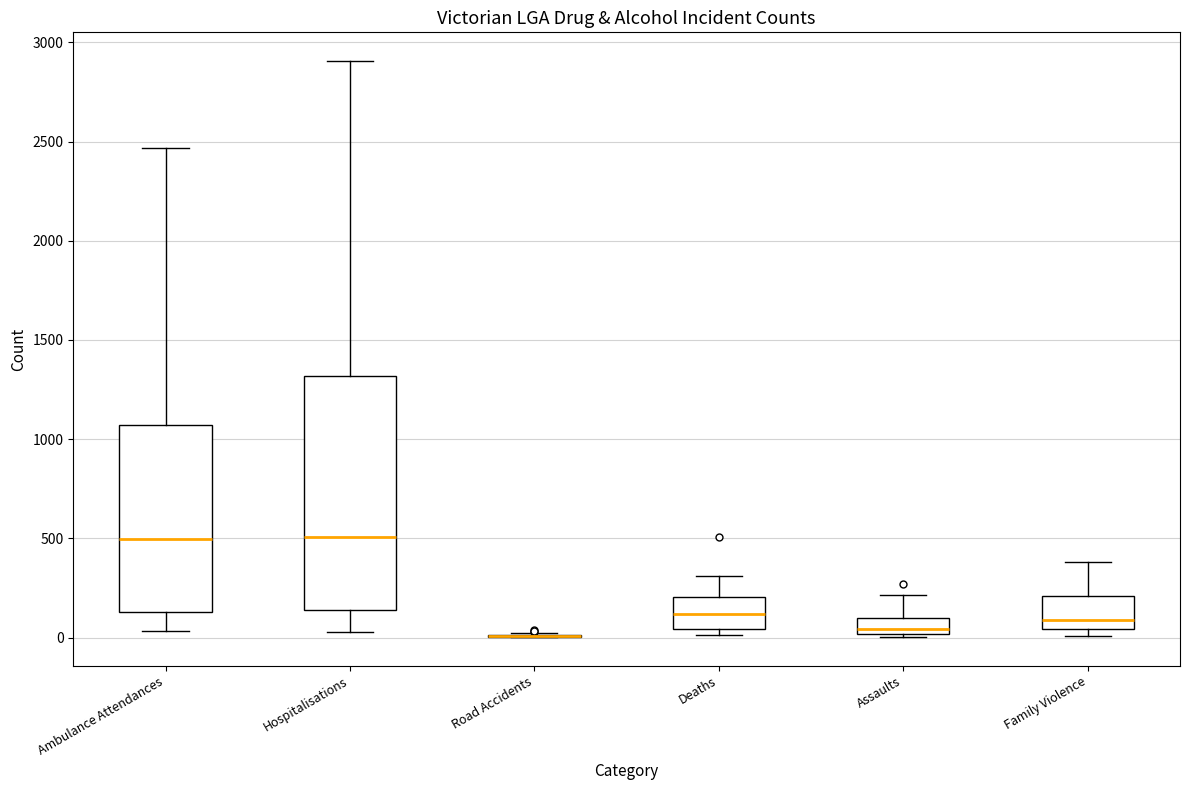

Which box is the tallest, from its lower edge to its upper edge?

Hospitalisations